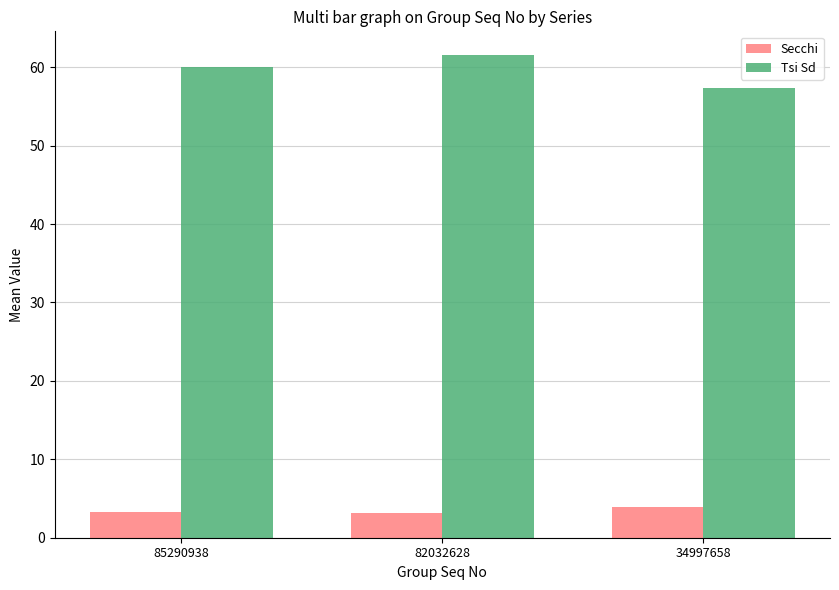

Rank the series by their maximum value, from highest to lowest.

Tsi Sd, Secchi